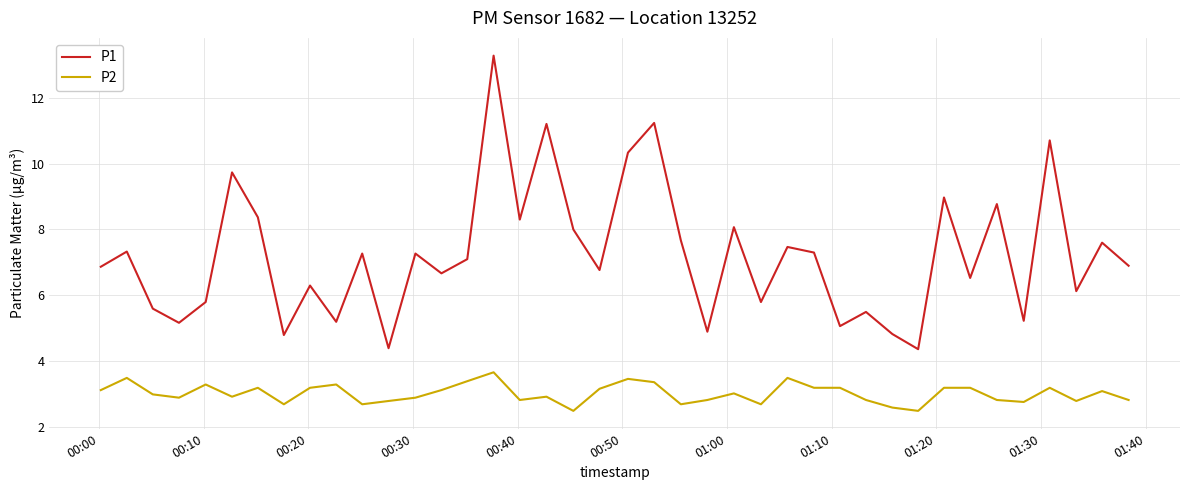

List the series in order of their overall mean, highest first.

P1, P2